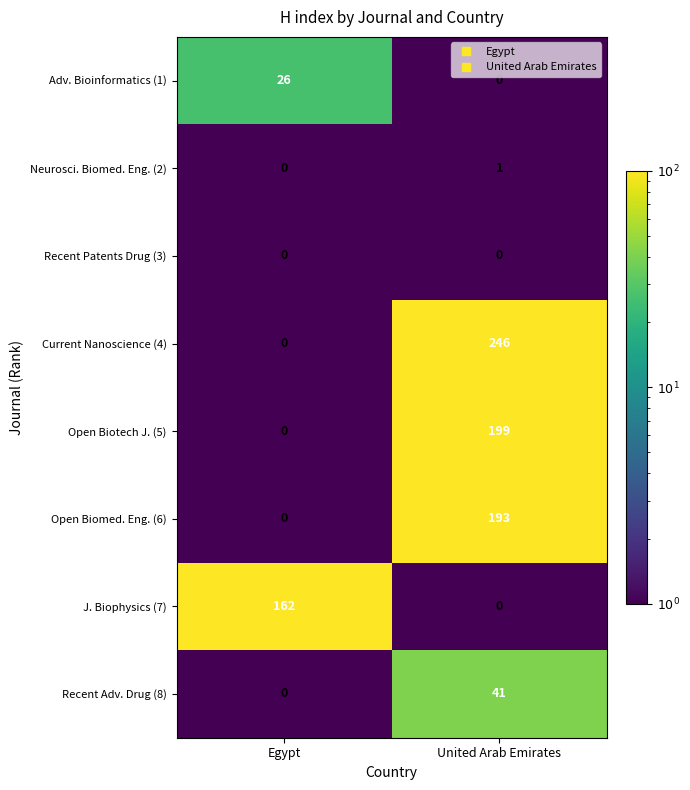

What is the greatest value displayed?

246